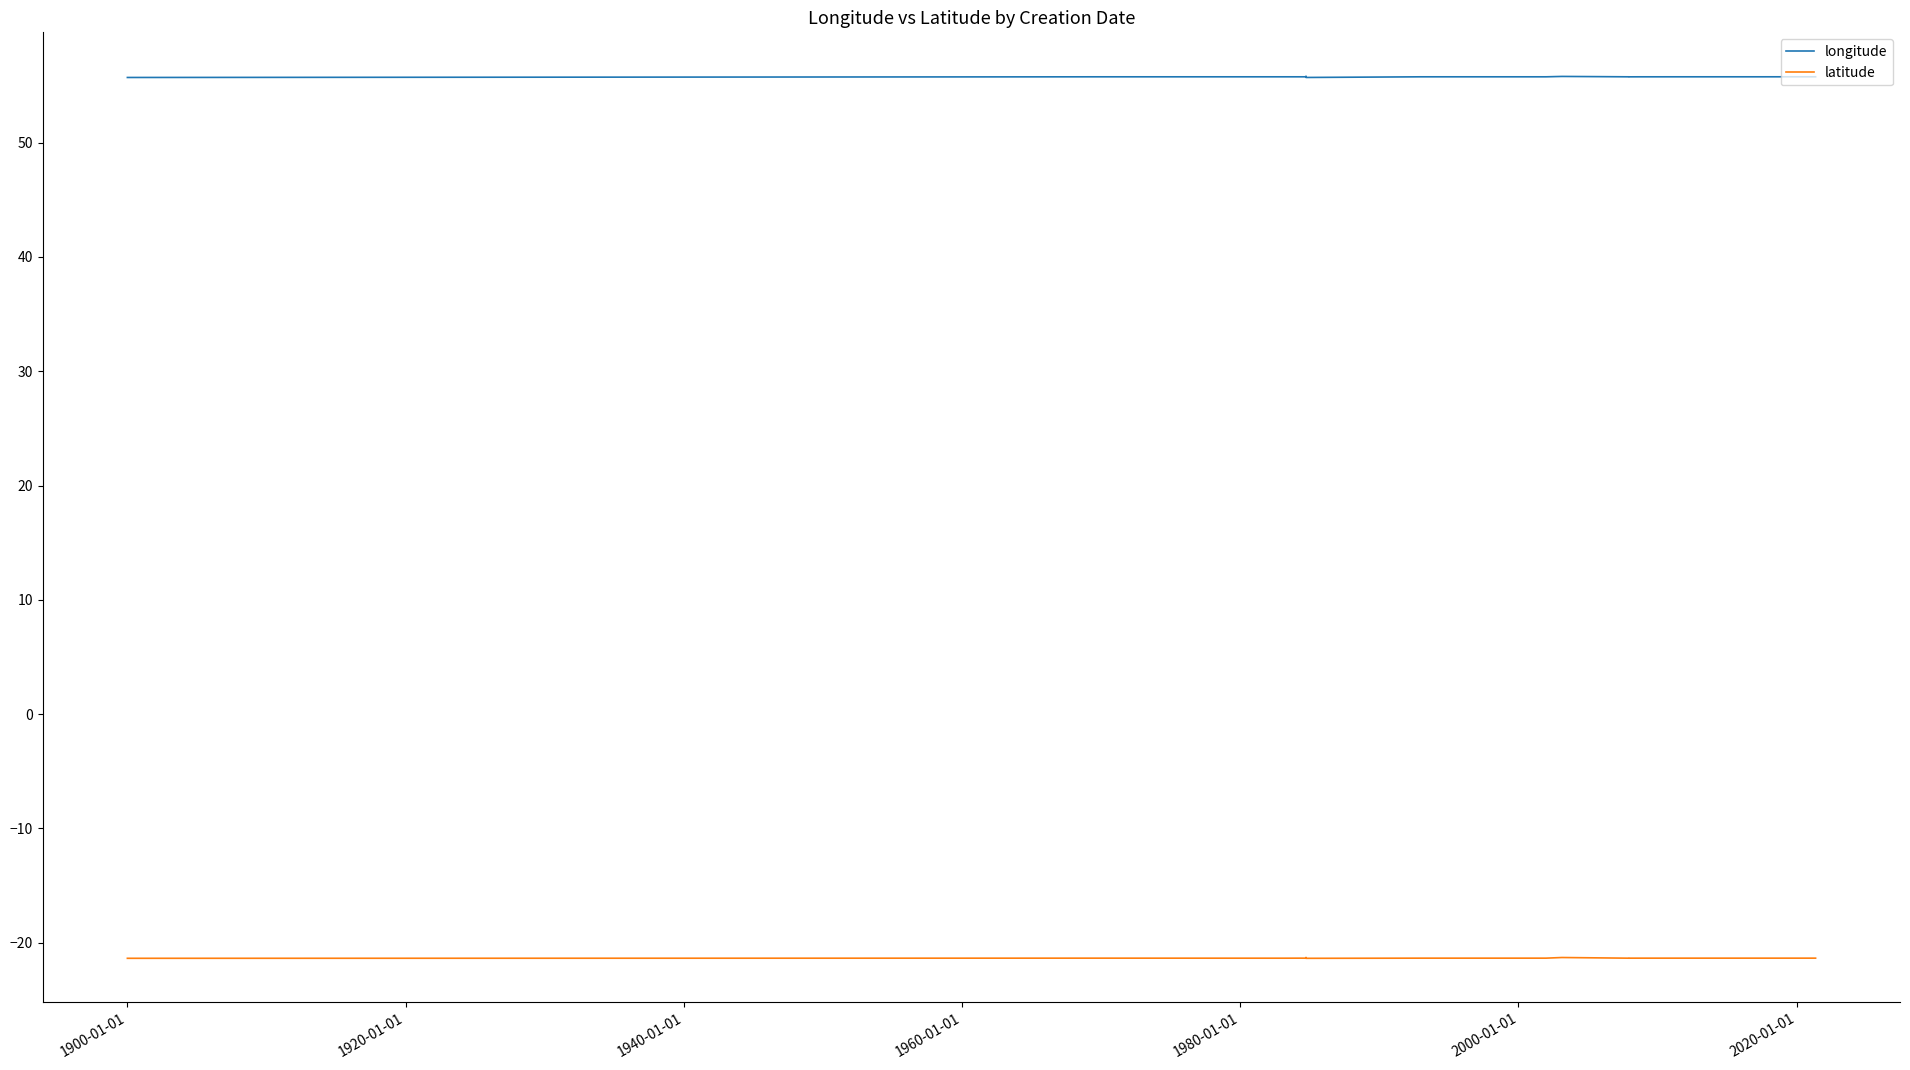

True or false: longitude and latitude intersect in this chart.

False